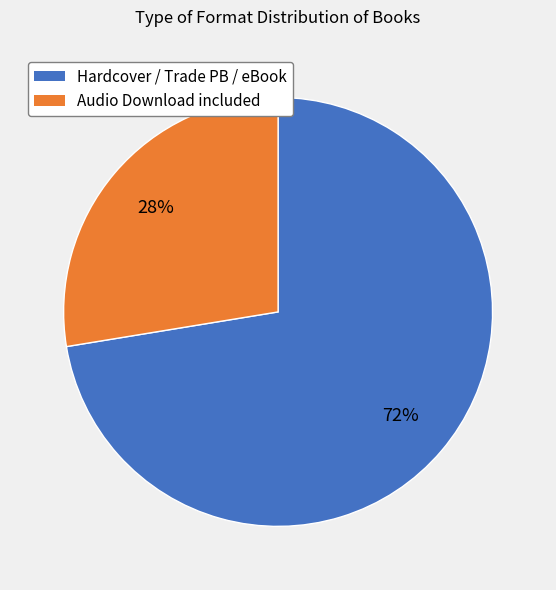

Is there any slice that represents more than half of the pie?

Yes